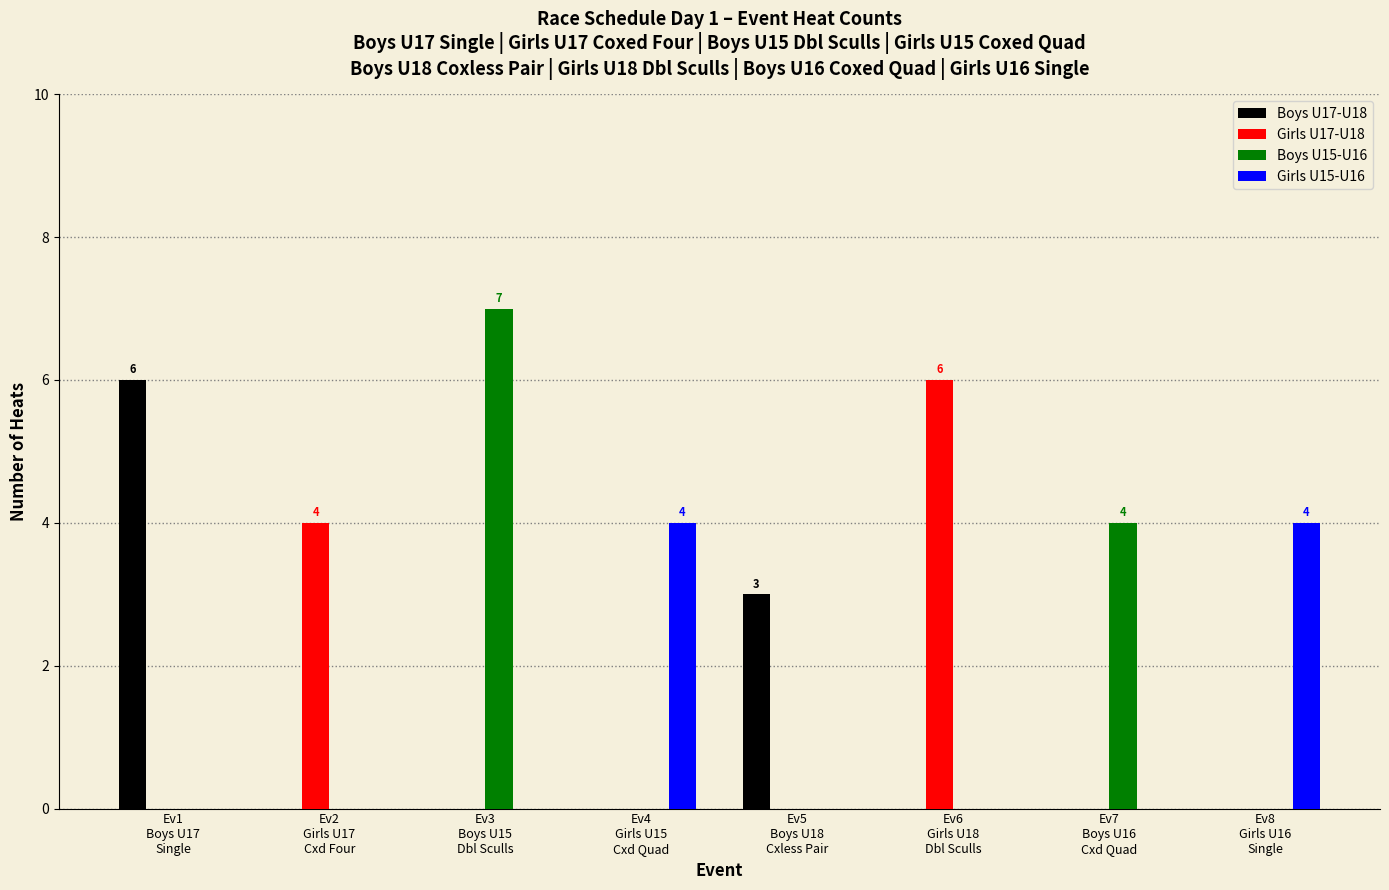

The Girls U15-U16 series shows 1 at Ev1
Boys U17
Single. True or false?

False